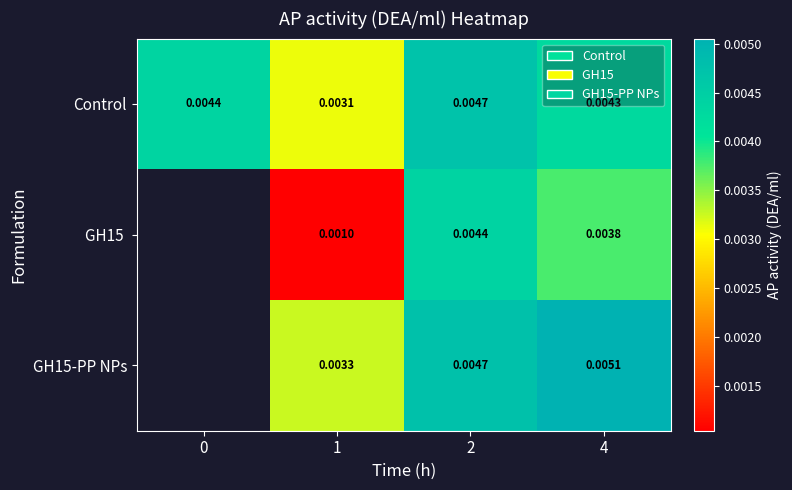

Count the GH15-PP NPs values in the range 0 to 1.

3